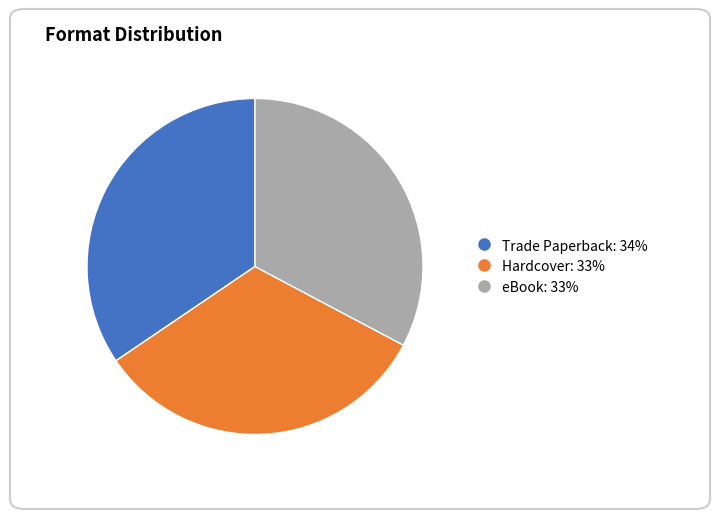

Is it true that Hardcover is 20% of the pie?

False